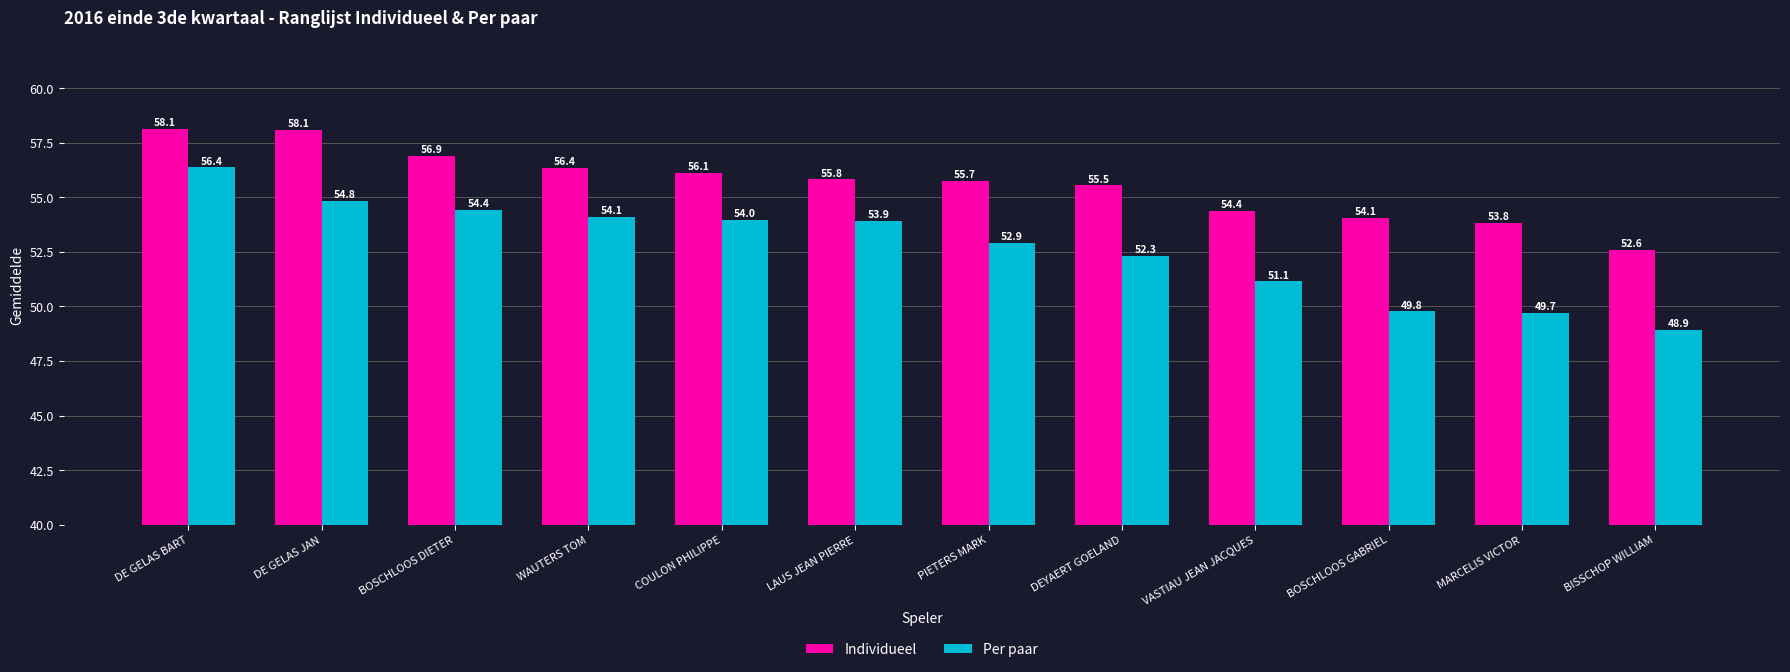

What is the maximum value for Individueel?

58.1